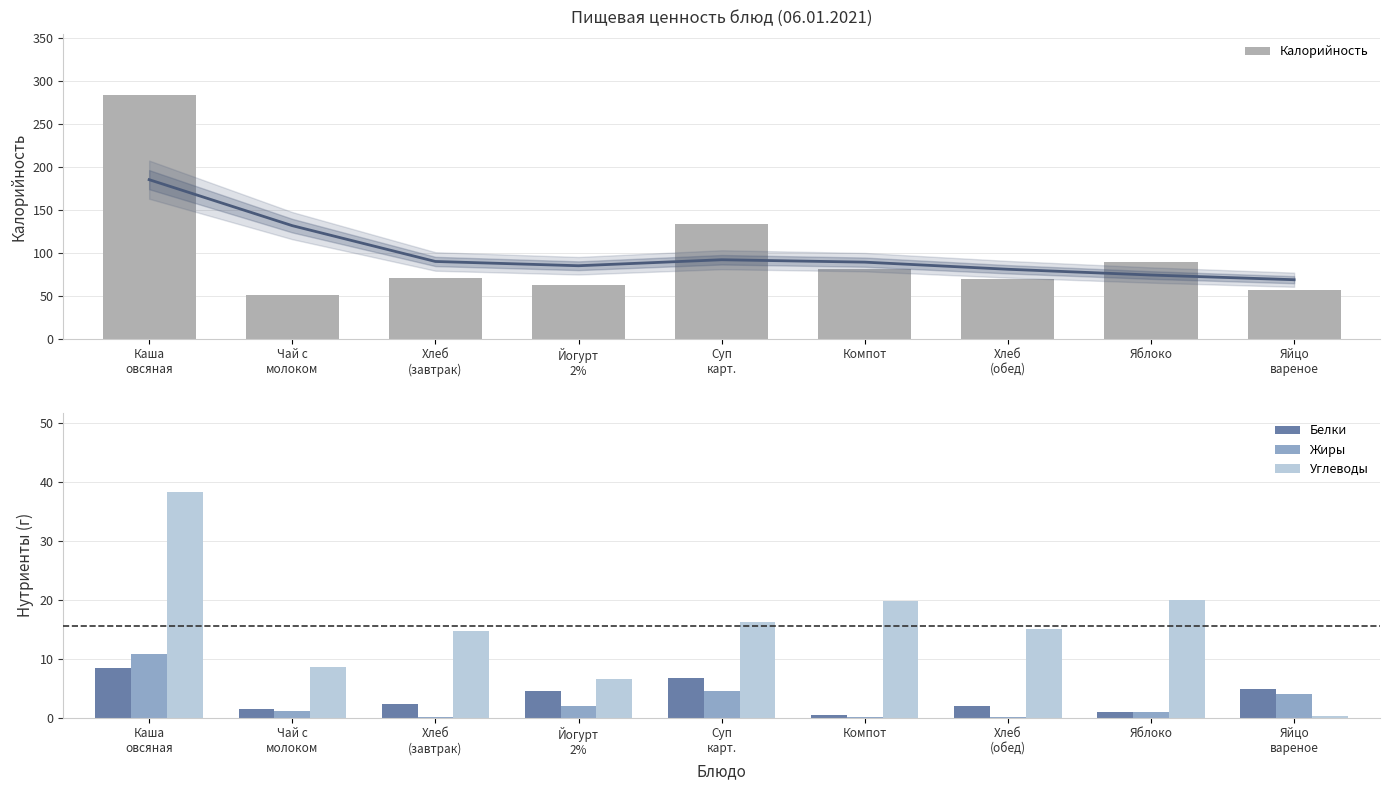

What is the sum of all Жиры values?

23.9